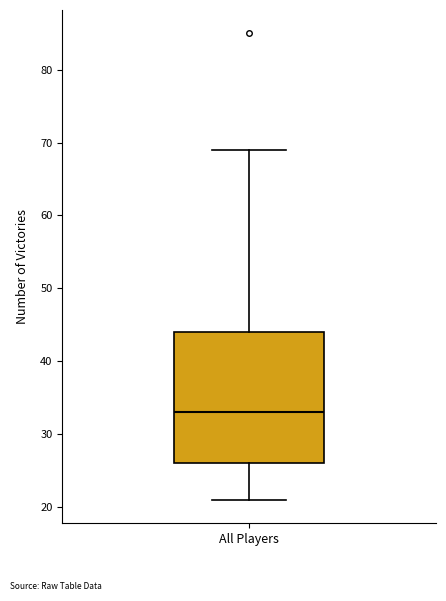

Transcribe this box plot: give where the median line is, the range the box spans, and where the two whiskers end, as read against the y-axis. The values are not printed on the chart, so give them approximately, as read against the axis.

median 33, box 26 to 44, whiskers 21 to 69